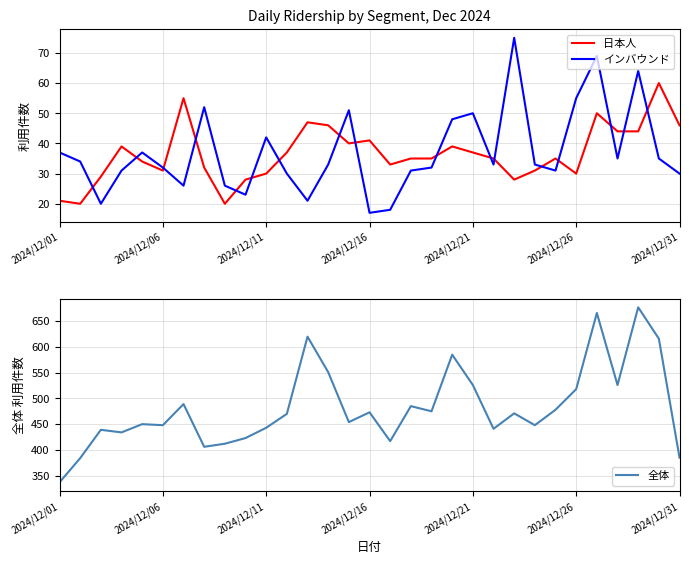

True or false: 全体 and 日本人 intersect in this chart.

False